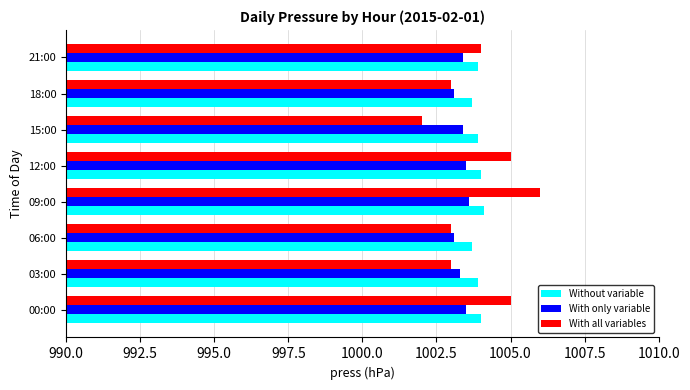

What is the highest value of the With all variables series?

1006.0